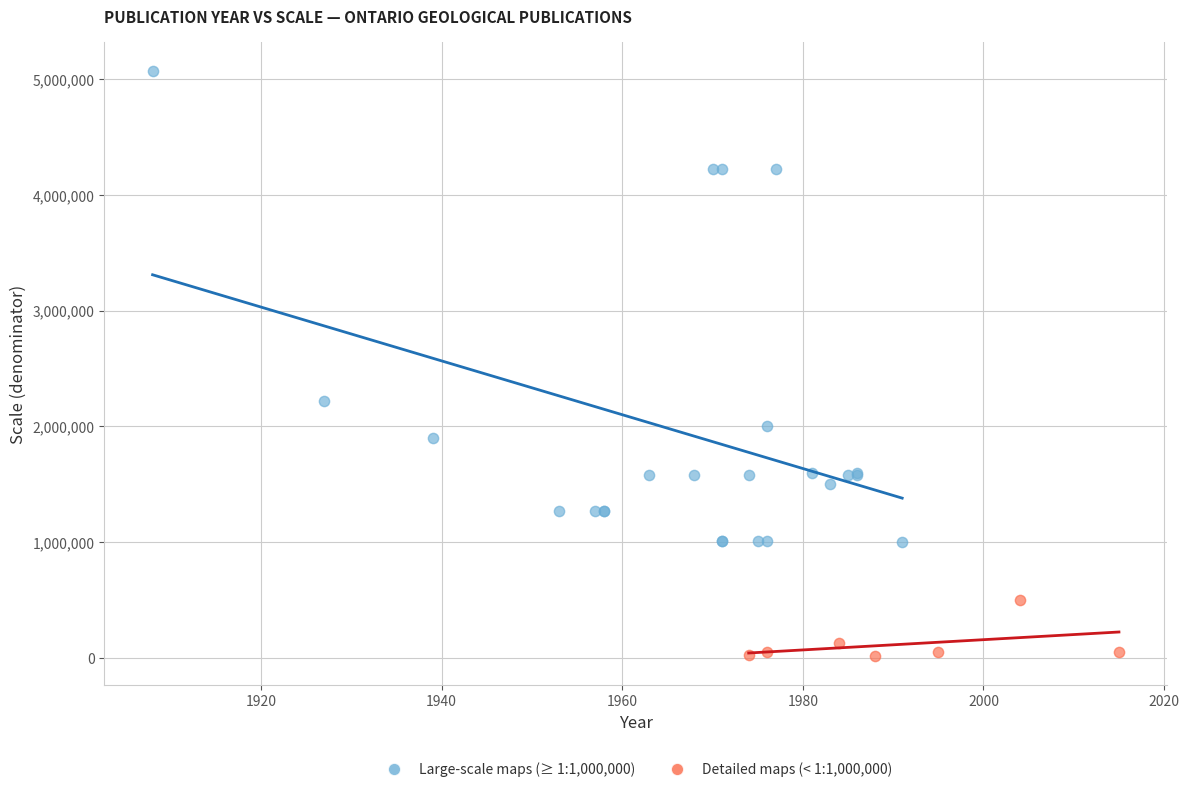

Which series has the widest spread of Y values?

Large-scale maps (≥ 1:1,000,000)